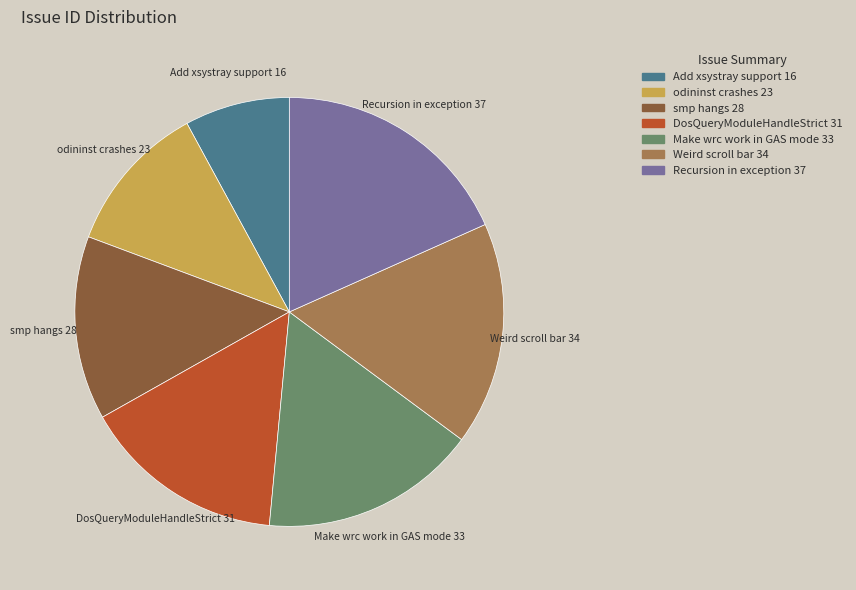

Does any single category account for the majority?

No